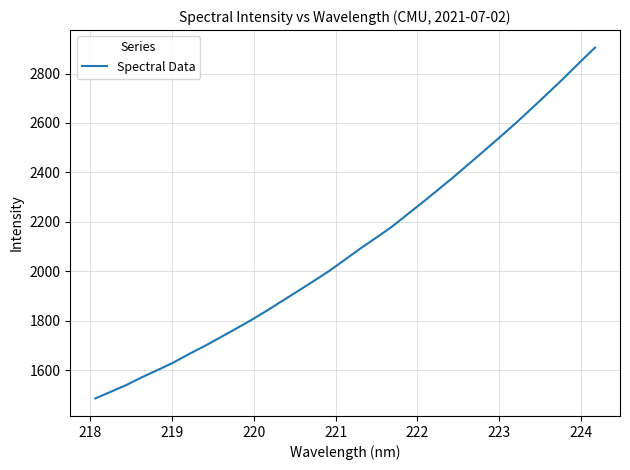

What is the sum of all values?

69312.7